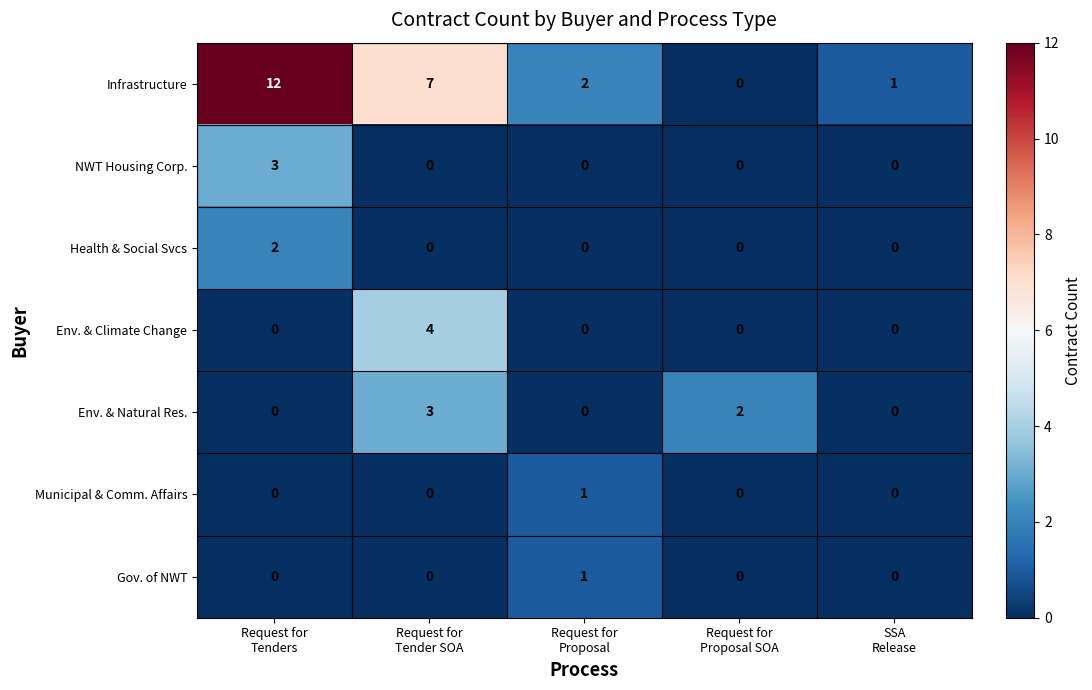

What is the maximum value shown in the chart?

12